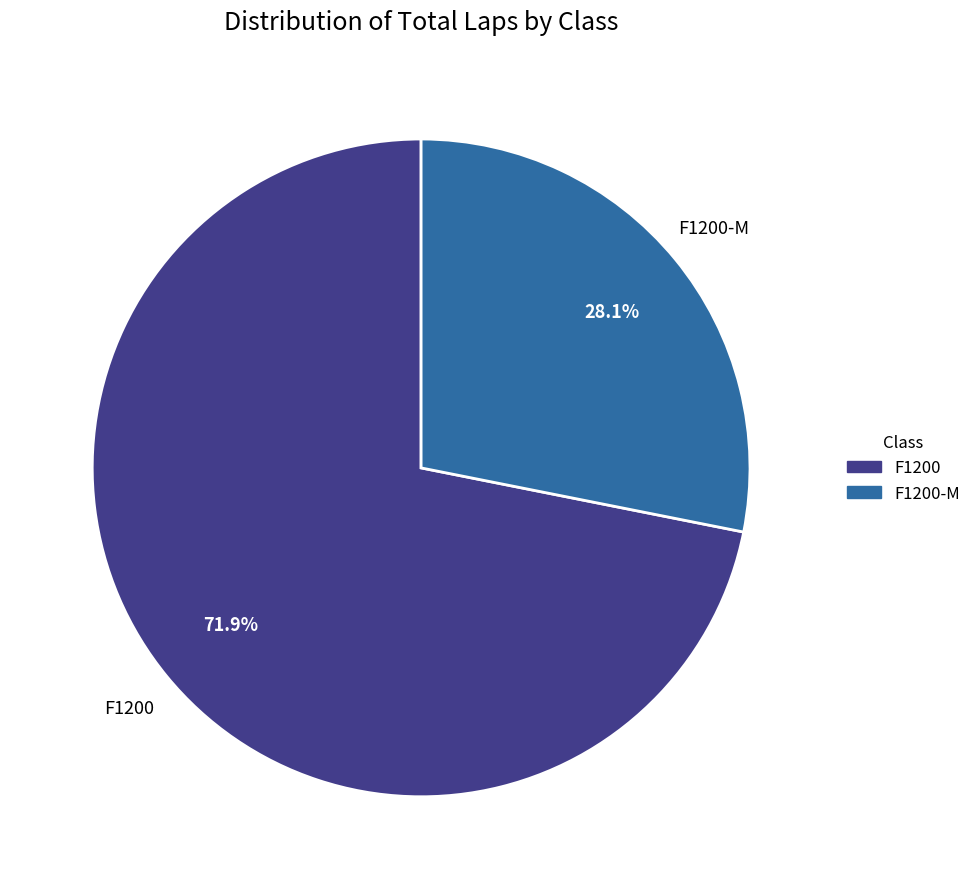

Does any single category account for the majority?

Yes